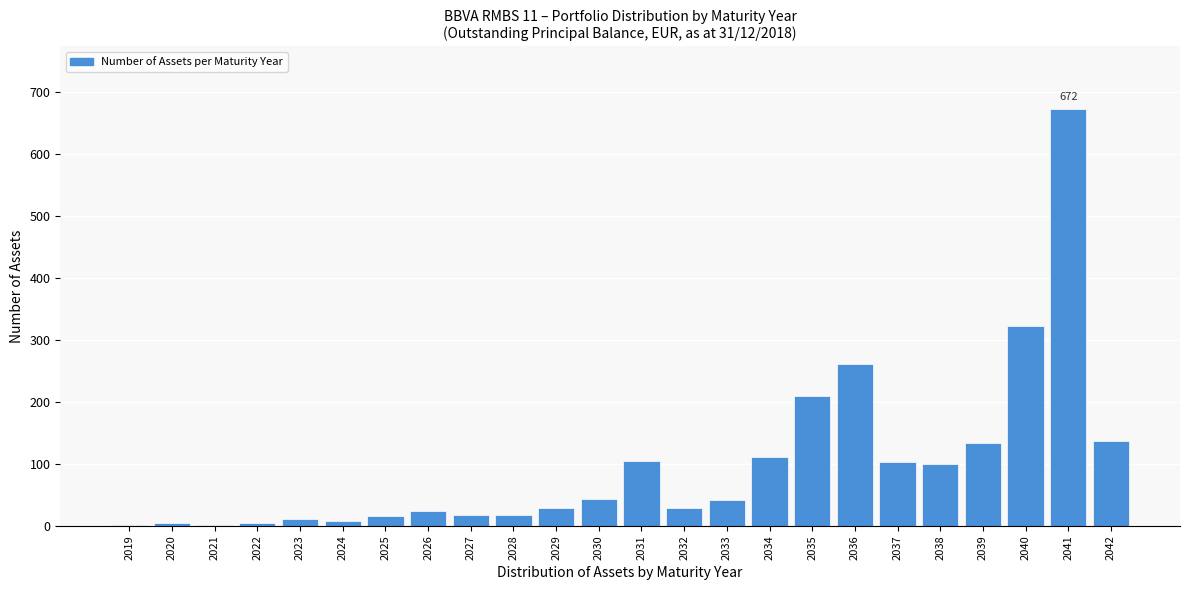

What value does the data have at 2032?

29